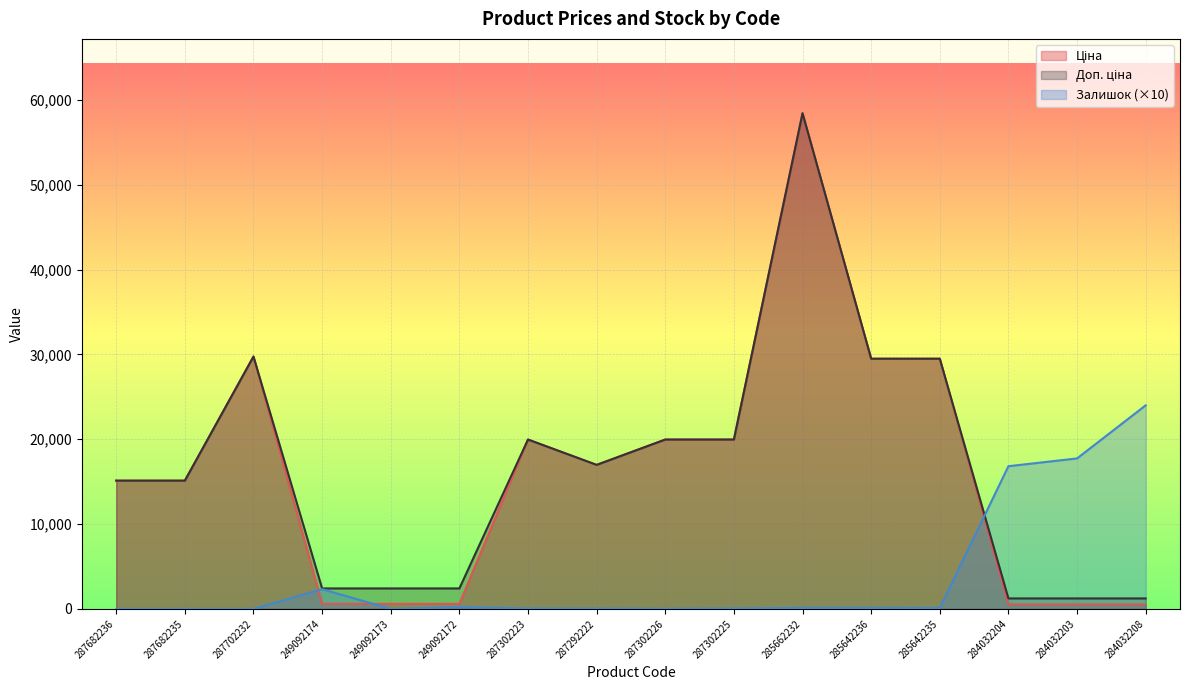

What are all the series names shown in the legend?

Ціна, Доп. ціна, Залишок